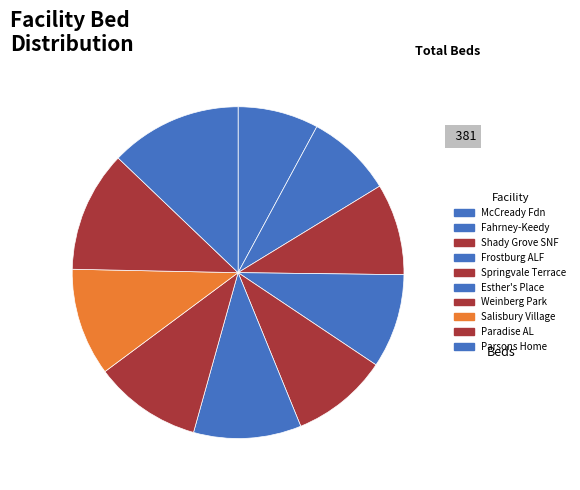

How many segments does this pie chart have?

10